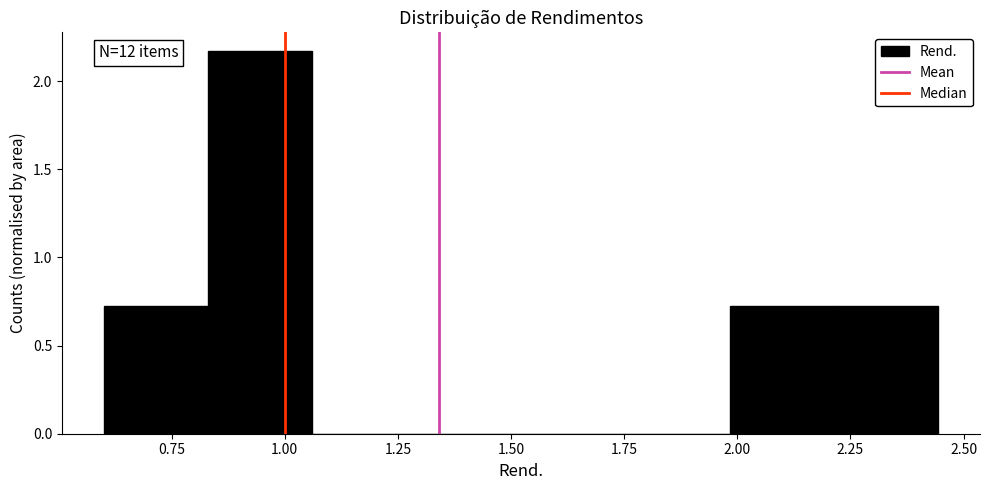

Which range on the x-axis has the tallest bar?

0.85 to 1.05